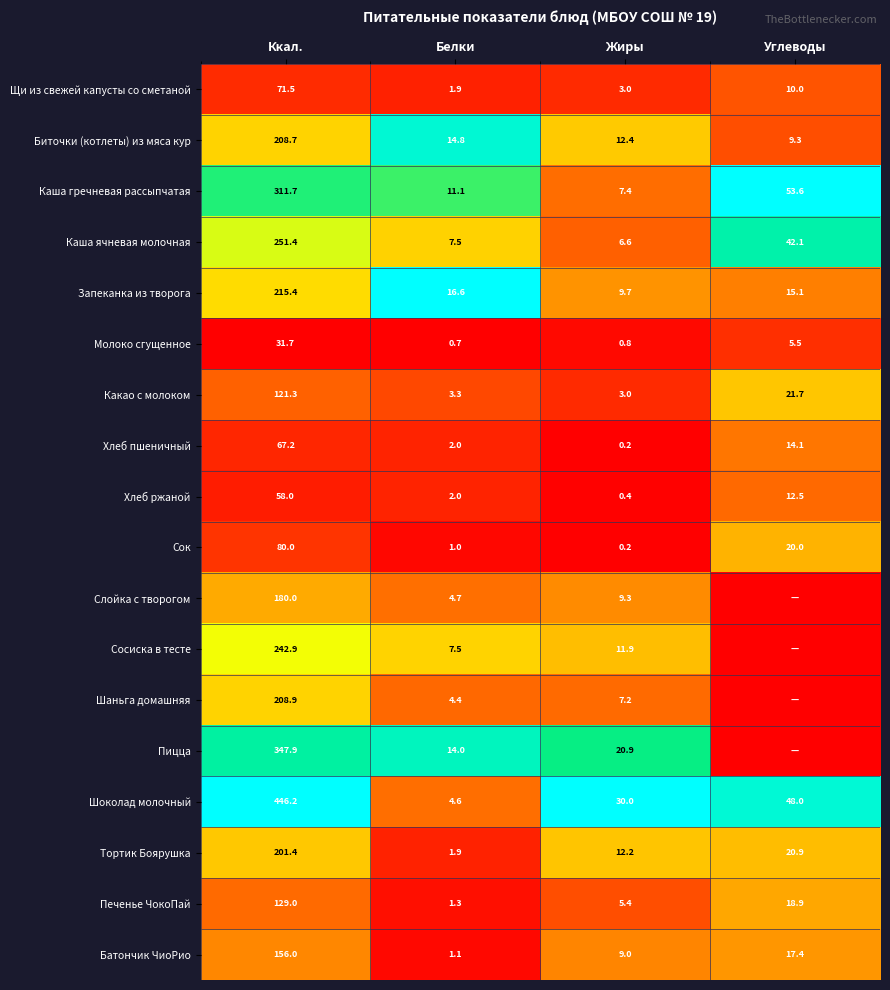

What is the spread (max minus min) of values at Ккал.?

414.5